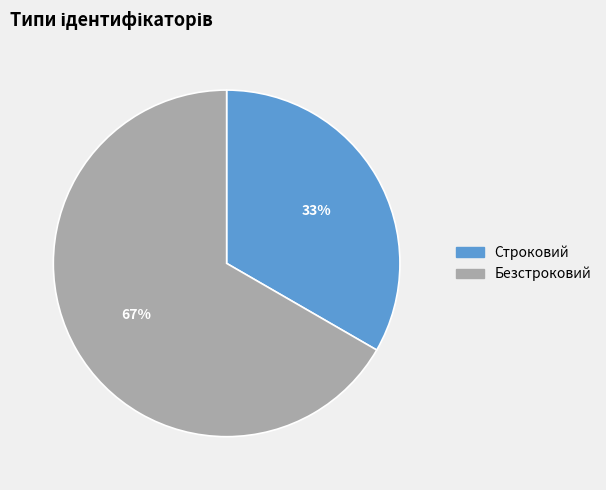

How many slices are in this pie chart?

2